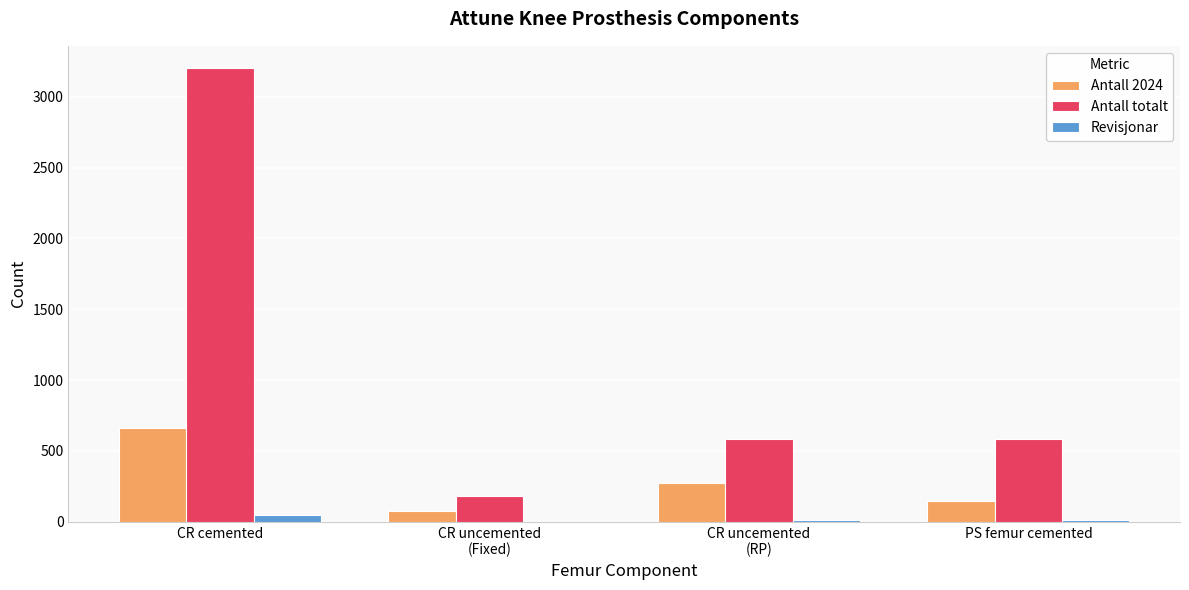

What is the sum of all Antall 2024 values?

1155